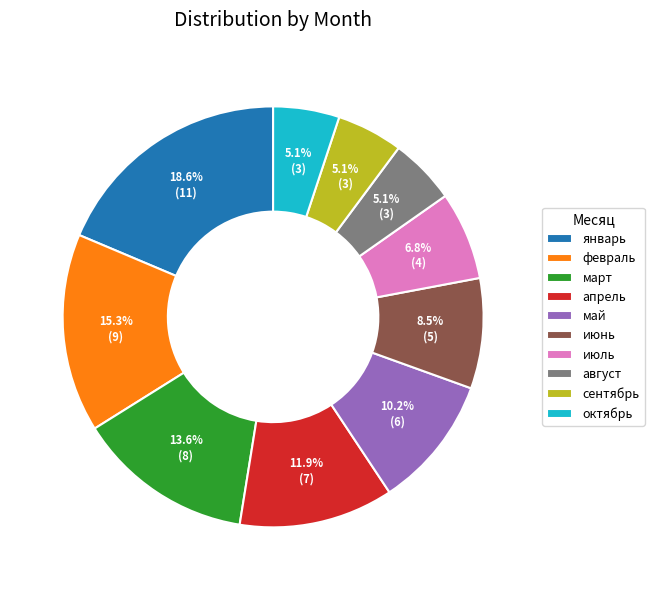

Is there a majority slice in this chart?

No